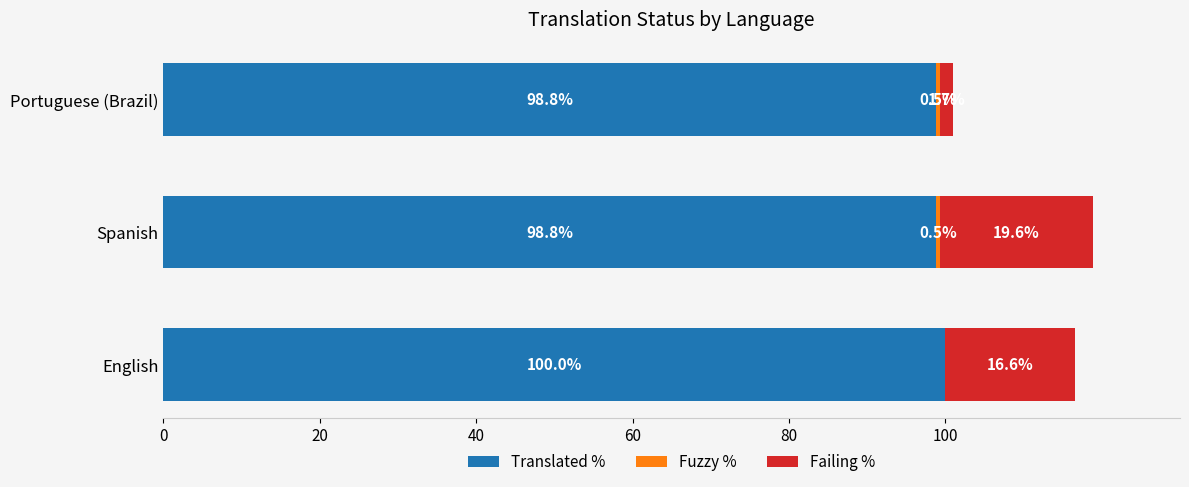

Is it true that Translated % equals 100.0 at English?

True